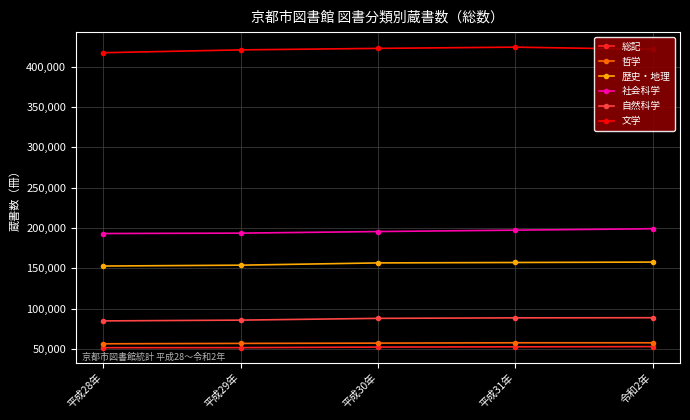

What is the label of the 5th point from the right?

平成28年